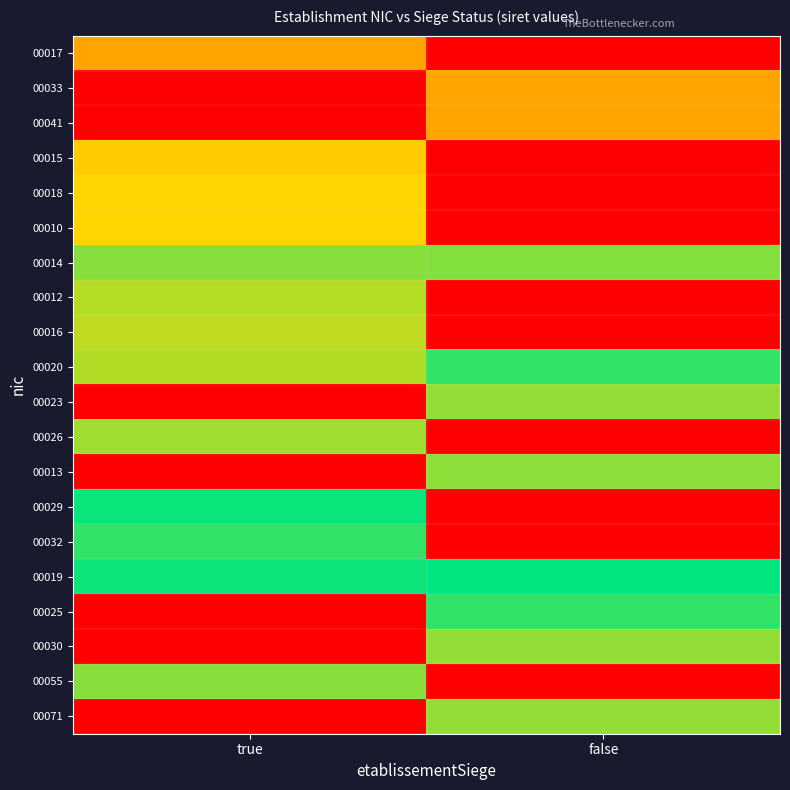

Reading left to right, what are all the values shown in this chart?

00017: true=0.5	false=0.0
00033: true=0.0	false=0.5
00041: true=0.0	false=0.5
00015: true=0.6	false=0.0
00018: true=0.7	false=0.0
00010: true=0.7	false=0.0
00014: true=0.8	false=0.8
00012: true=0.8	false=0.0
00016: true=0.7	false=0.0
00020: true=0.8	false=0.9
00023: true=0.0	false=0.8
00026: true=0.8	false=0.0
00013: true=0.0	false=0.8
00029: true=1.0	false=0.0
00032: true=0.9	false=0.0
00019: true=1.0	false=1.0
00025: true=0.0	false=0.9
00030: true=0.0	false=0.8
00055: true=0.8	false=0.0
00071: true=0.0	false=0.8